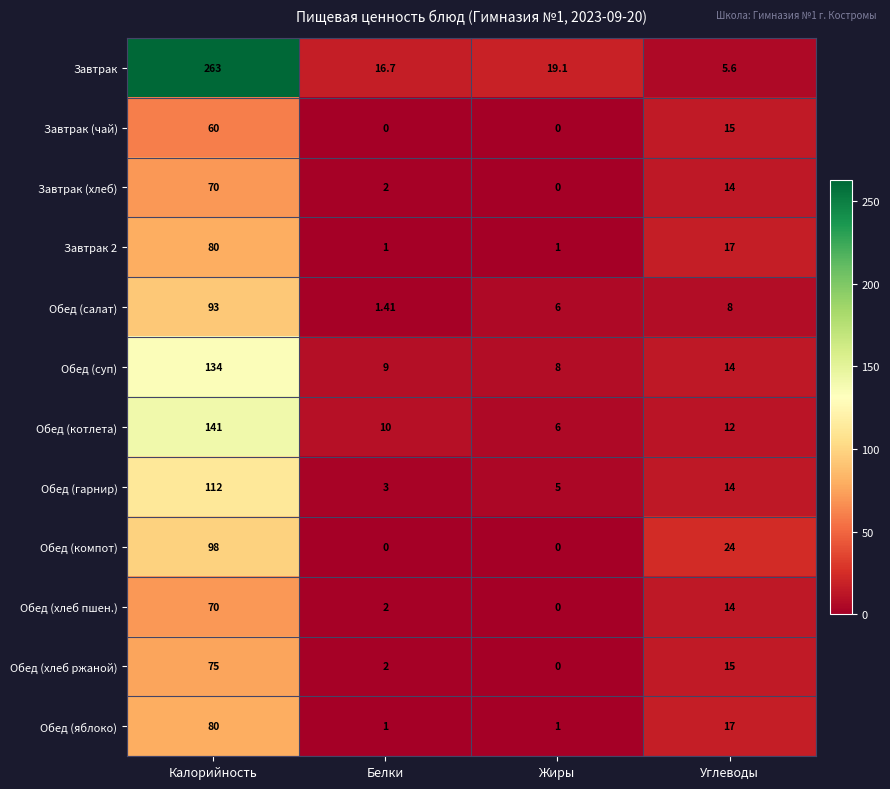

How many positive values does the Обед (хлеб ржаной) series have?

3